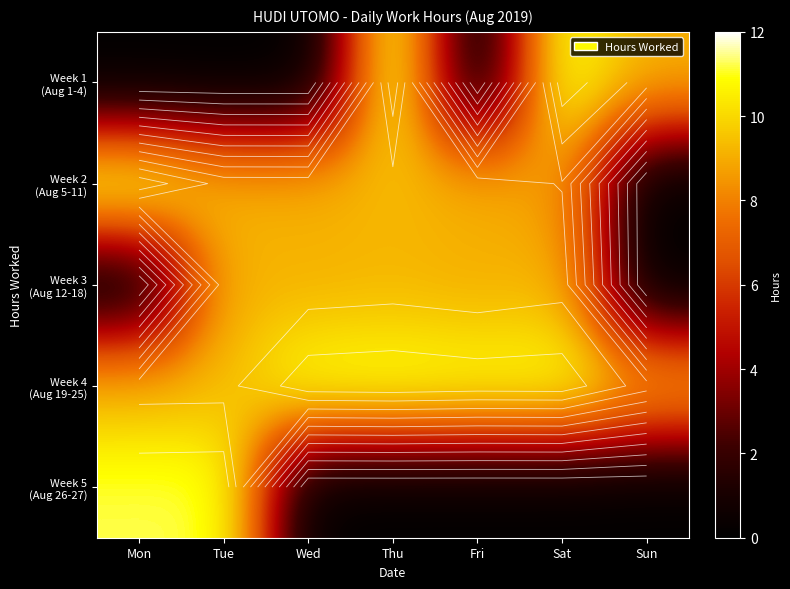

At Wed, list the series in order from smallest to largest.

Week 1 (Aug 1-4), Week 5 (Aug 26-27), Week 3 (Aug 12-18), Week 2 (Aug 5-11), Week 4 (Aug 19-25)